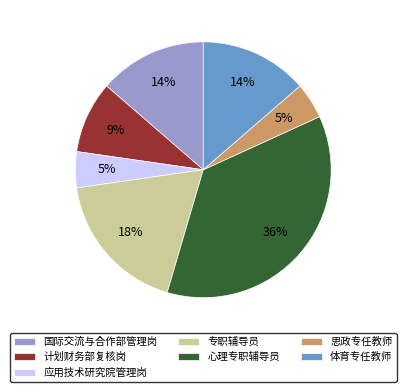

To the nearest percent, what is the average slice percentage?

14%